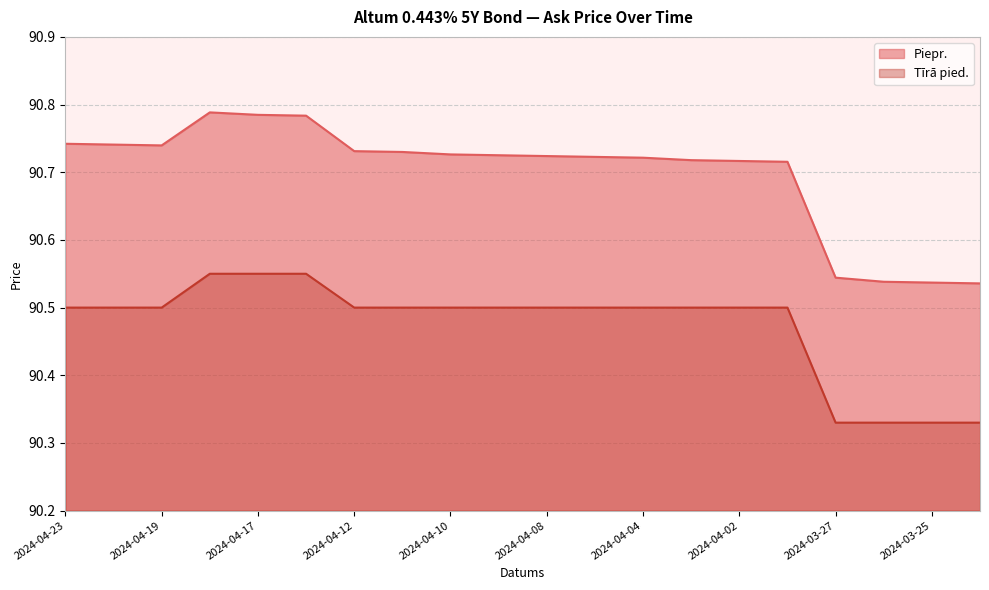

Which series has the widest spread of values?

Piepr.